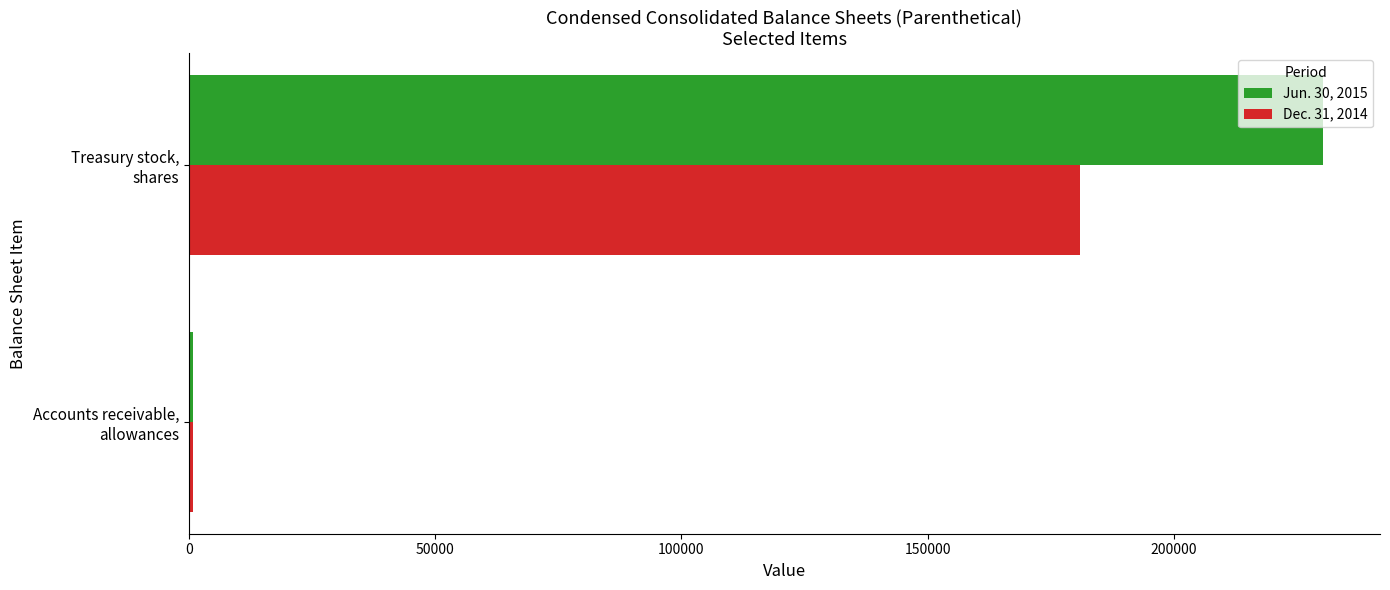

Rank the series by their maximum value, from lowest to highest.

Dec. 31, 2014, Jun. 30, 2015